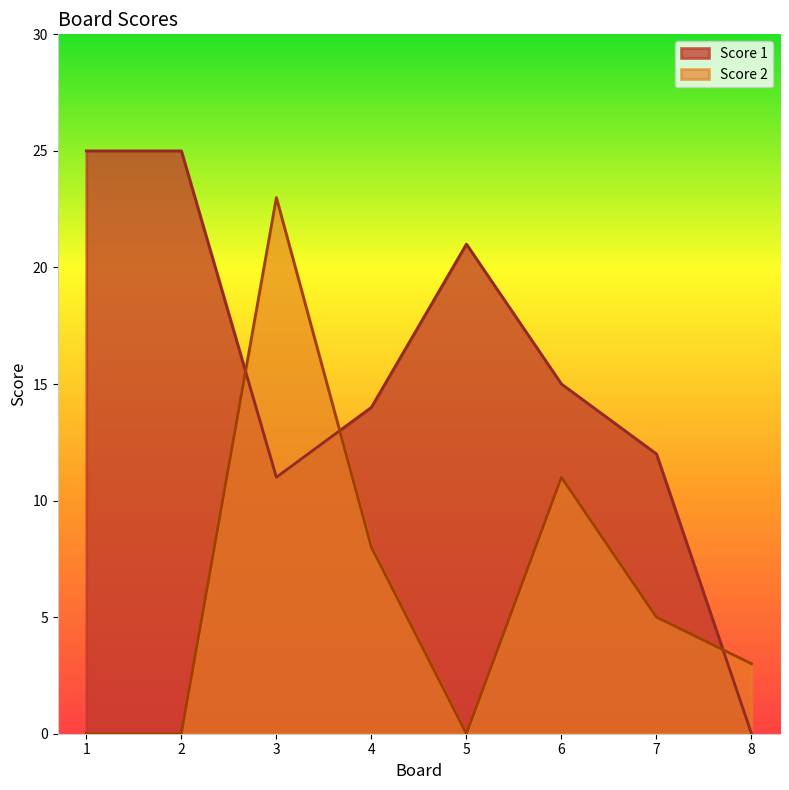

What is the value of the Score 1 point at the 6th from the left?

15